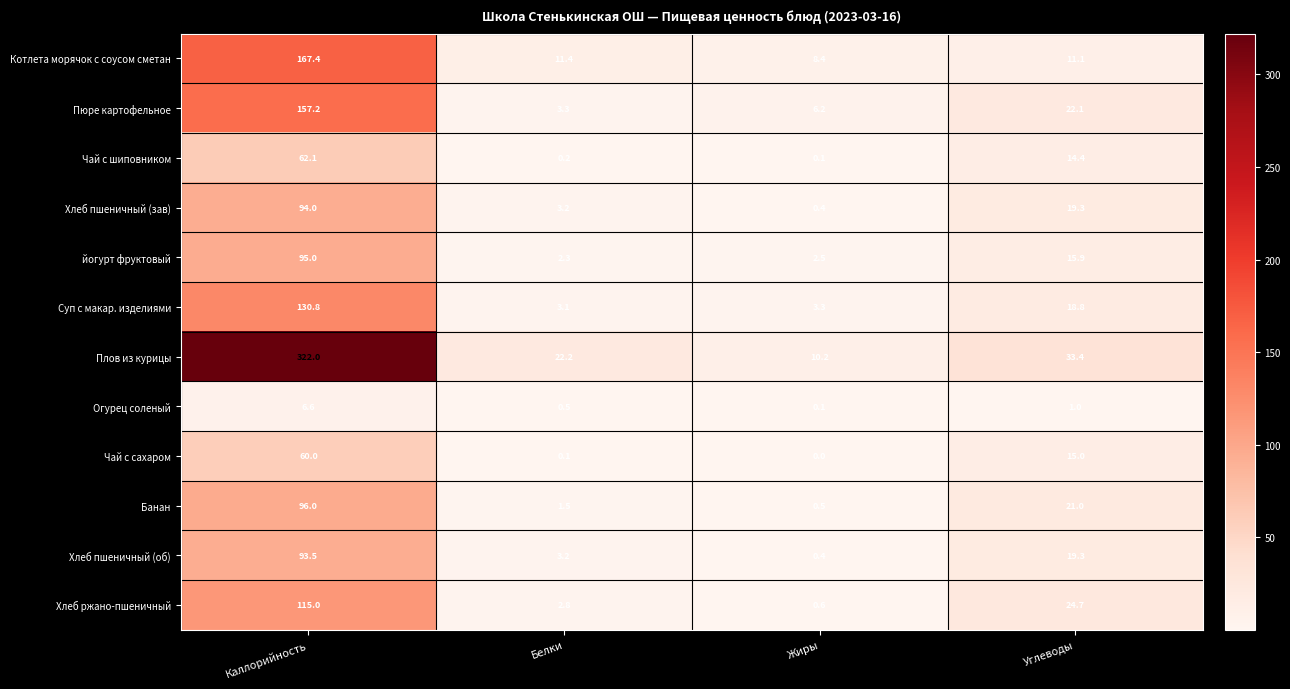

Which series has the widest spread of values?

Плов из курицы